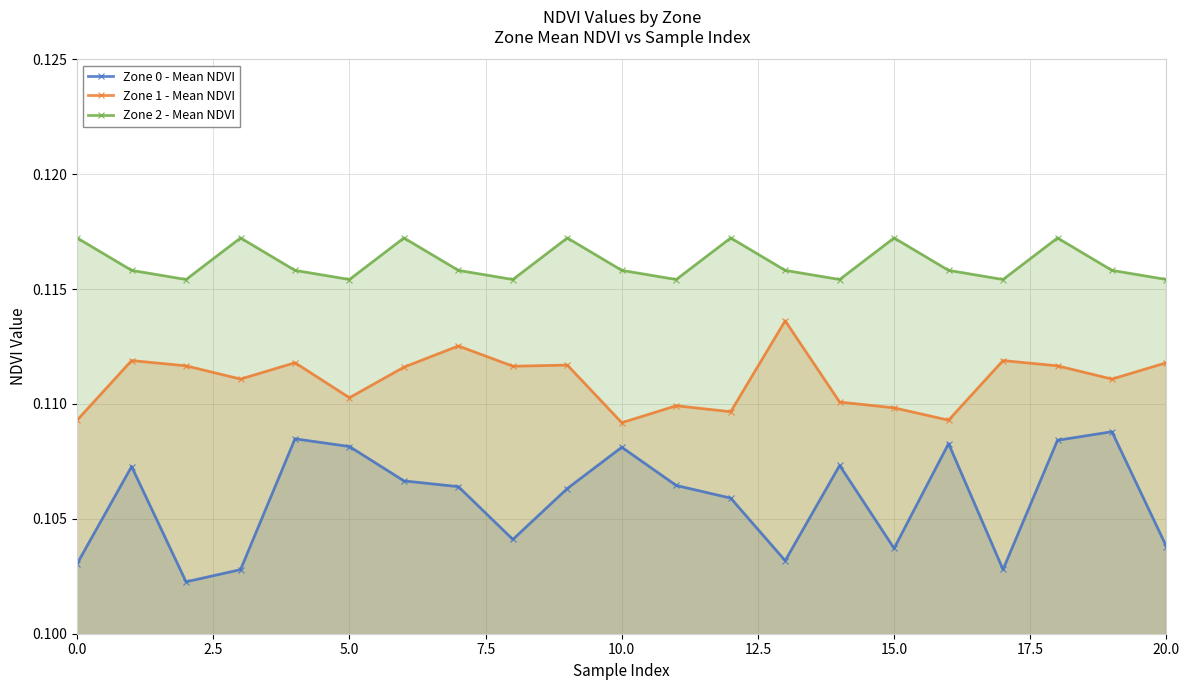

Is it true that Zone 0 - Mean NDVI equals 0.0 at 15.0?

False